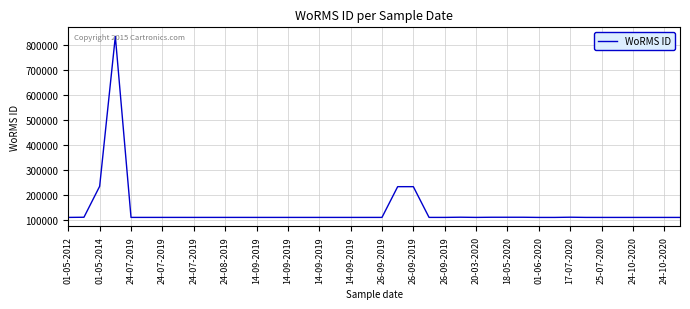

Does the chart display data point markers on the line(s)?

No